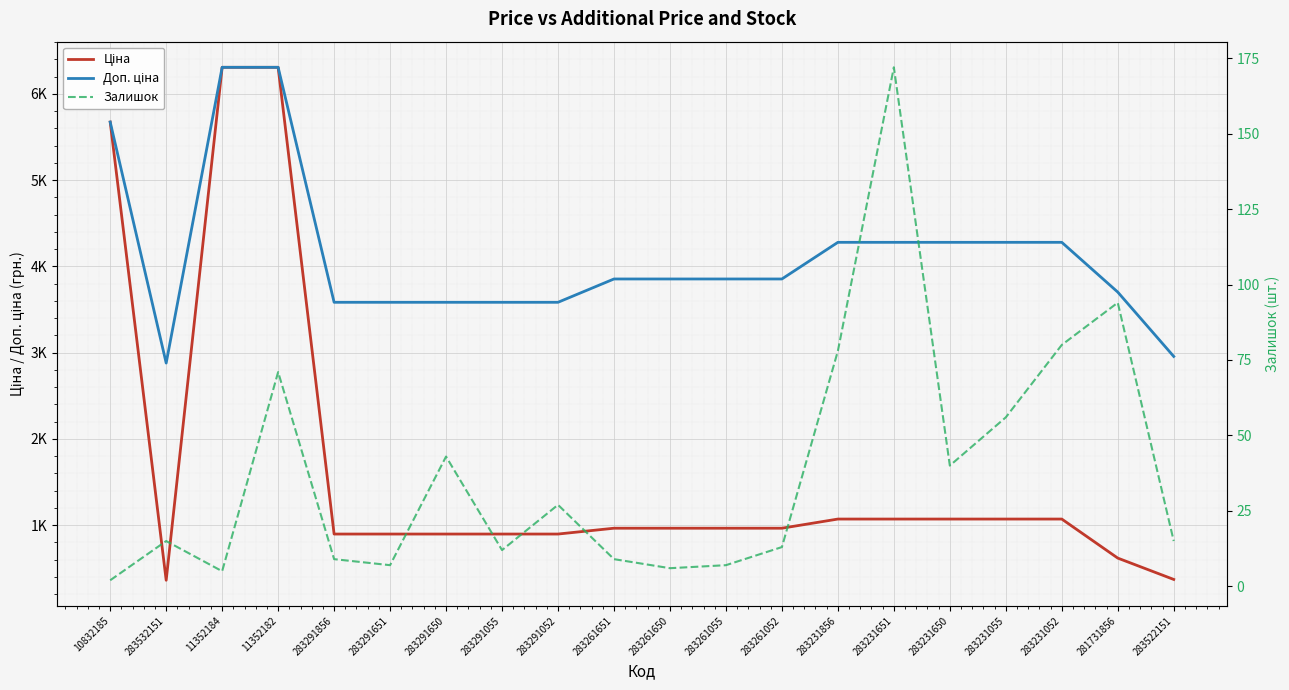

Reading left to right, transcribe all the data shown in this chart.

Ціна: 5673.8	359.9	6308.8	6308.8	895.9	895.9	895.9	895.9	895.9	963.5	963.5	963.5	963.5	1069.8	1069.8	1069.8	1069.8	1069.8	617.0	369.5
Доп. ціна: 5673.8	2878.8	6308.8	6308.8	3583.6	3583.6	3583.6	3583.6	3583.6	3854.0	3854.0	3854.0	3854.0	4279.1	4279.1	4279.1	4279.1	4279.1	3701.9	2955.8
Залишок: 2.0	15.0	5.0	71.0	9.0	7.0	43.0	12.0	27.0	9.0	6.0	7.0	13.0	78.0	172.0	40.0	56.0	80.0	94.0	15.0